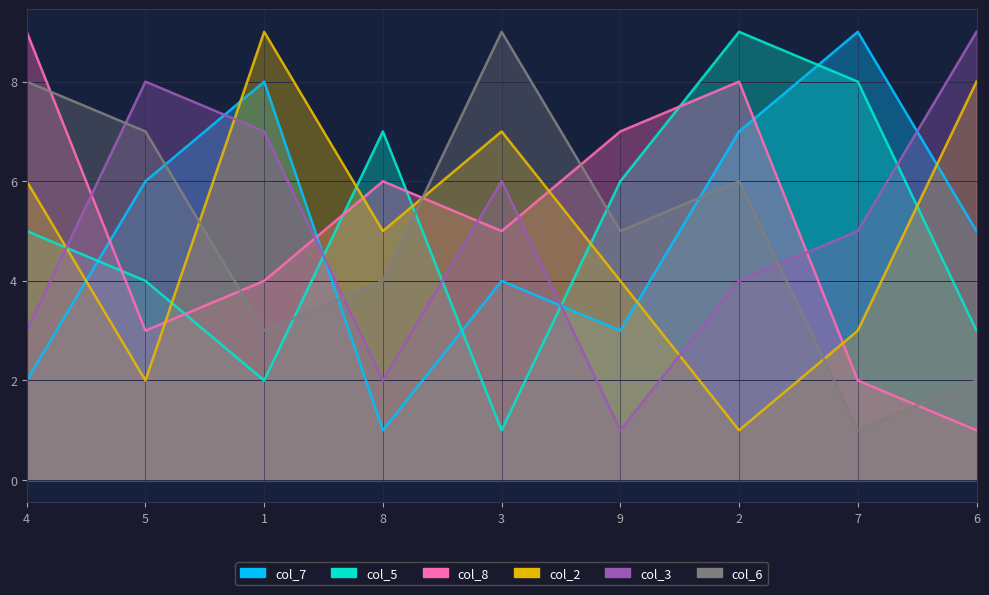

What is the average value of the col_2 series?

5